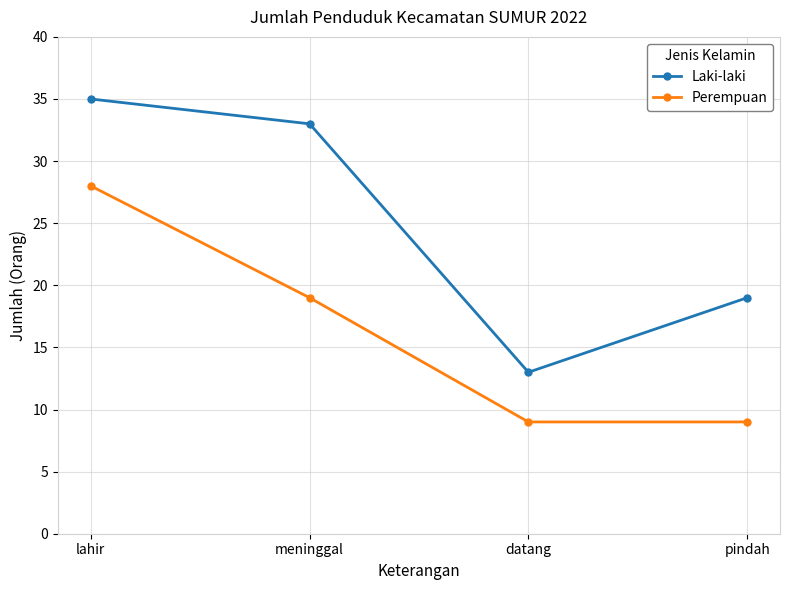

Between meninggal and datang, which series saw the biggest shift?

Laki-laki